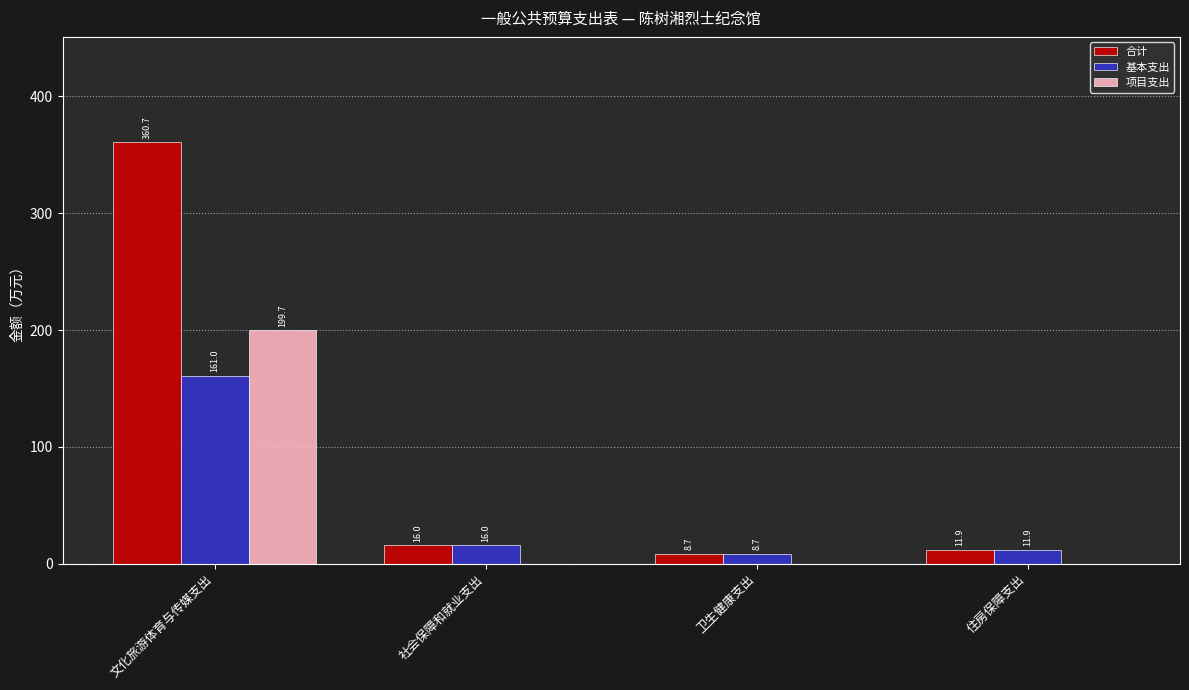

What is the average value of the 基本支出 series?

49.4